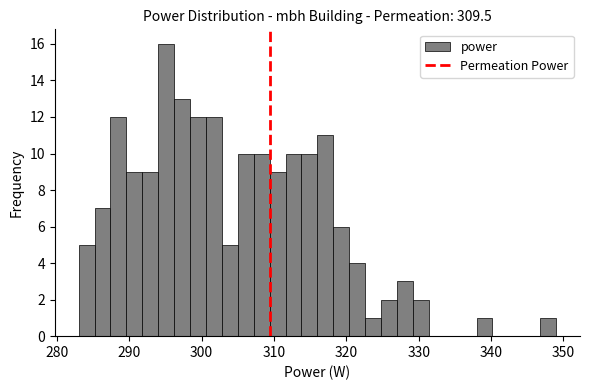

Read against the x-axis, roughly where is the centre of the tallest bar?

295